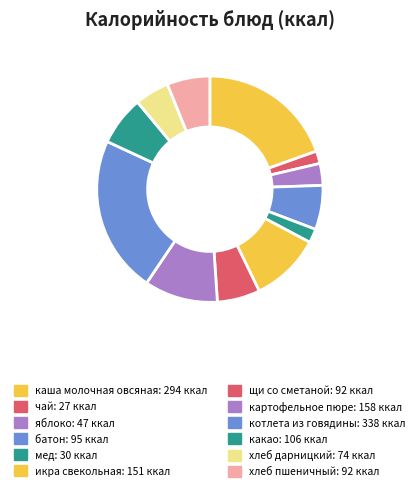

What is the change in value from каша молочная овсяная to щи со сметаной?

-202